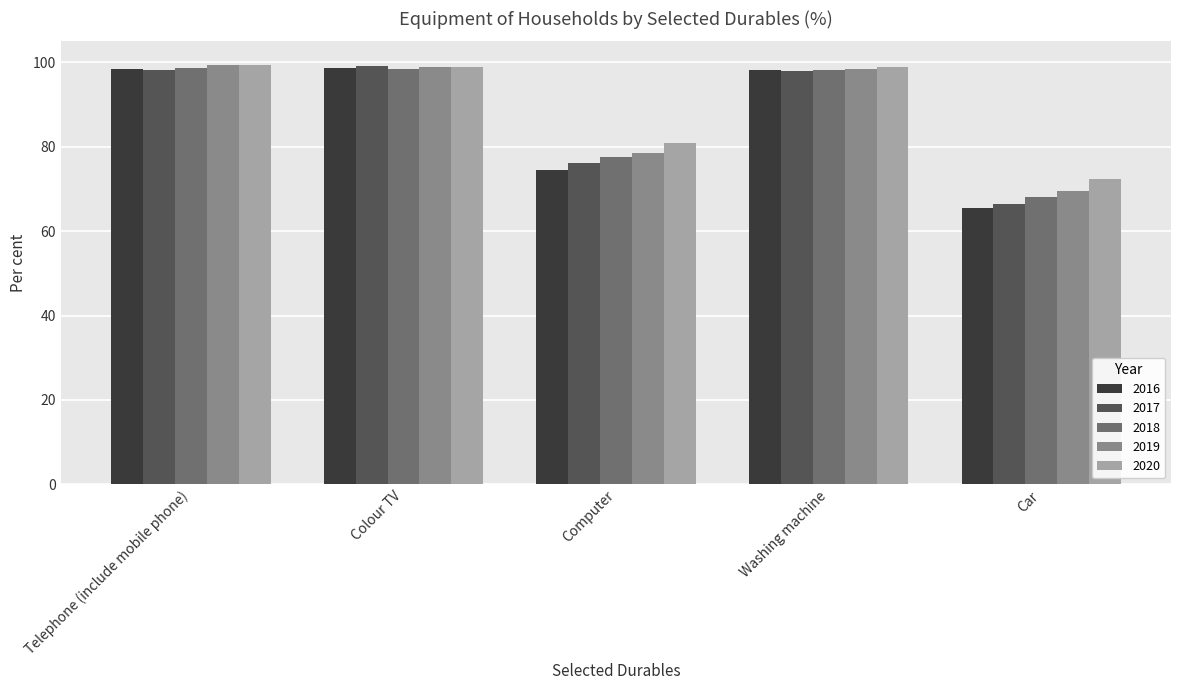

What is the total value across all series at Car?

342.1